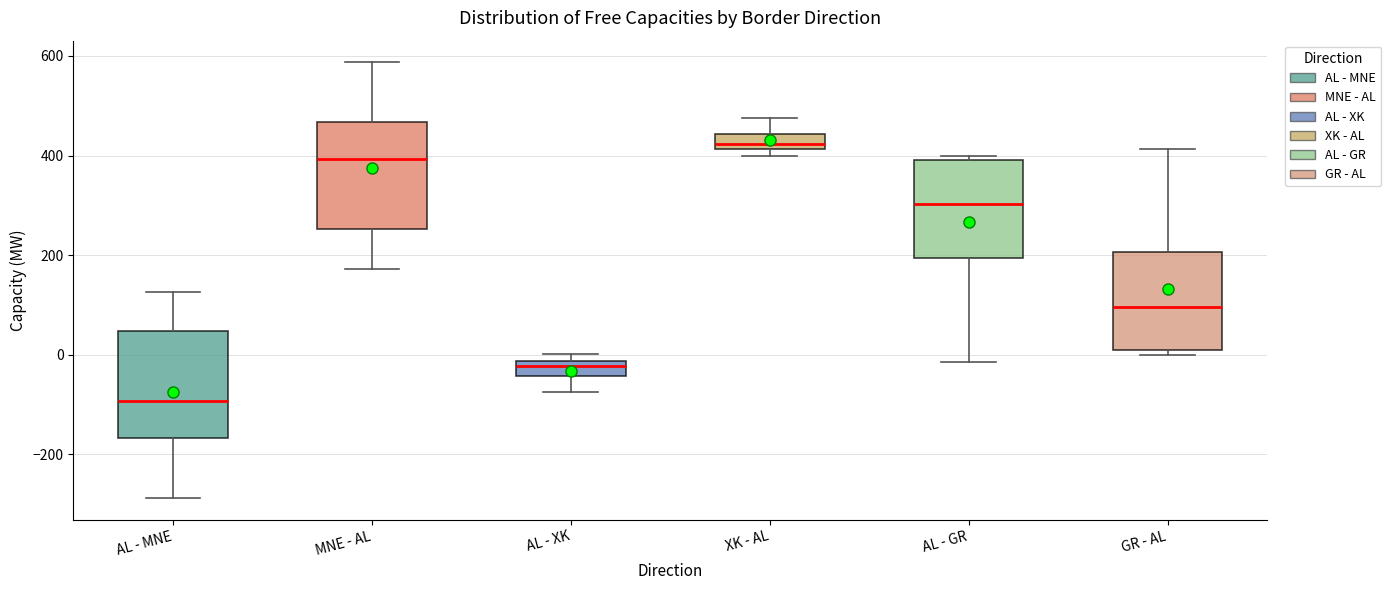

Where does the upper whisker of the box for XK - AL end on the y-axis? The values are not printed on the chart, so give them approximately, as read against the axis.

480